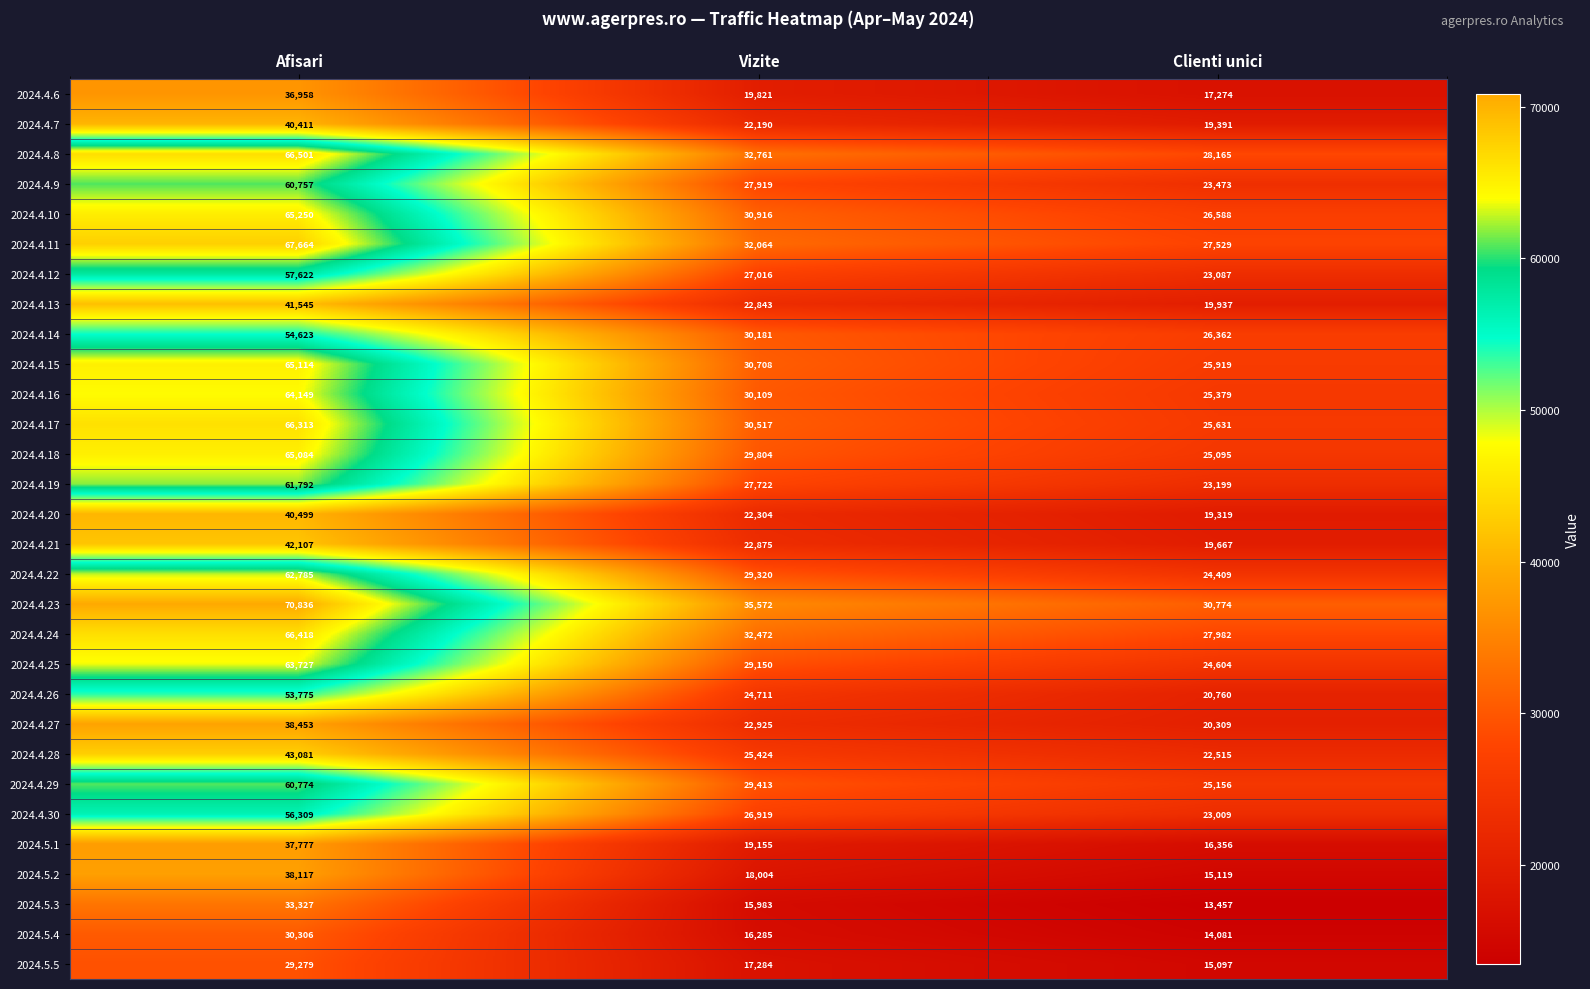

What is the smallest value displayed?

13457